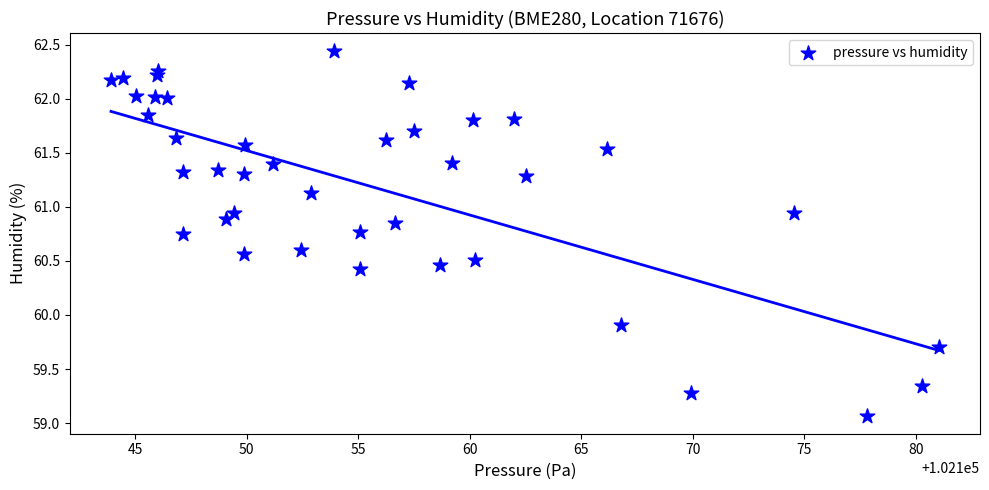

What is the range of X values (max minus min)?

37.1